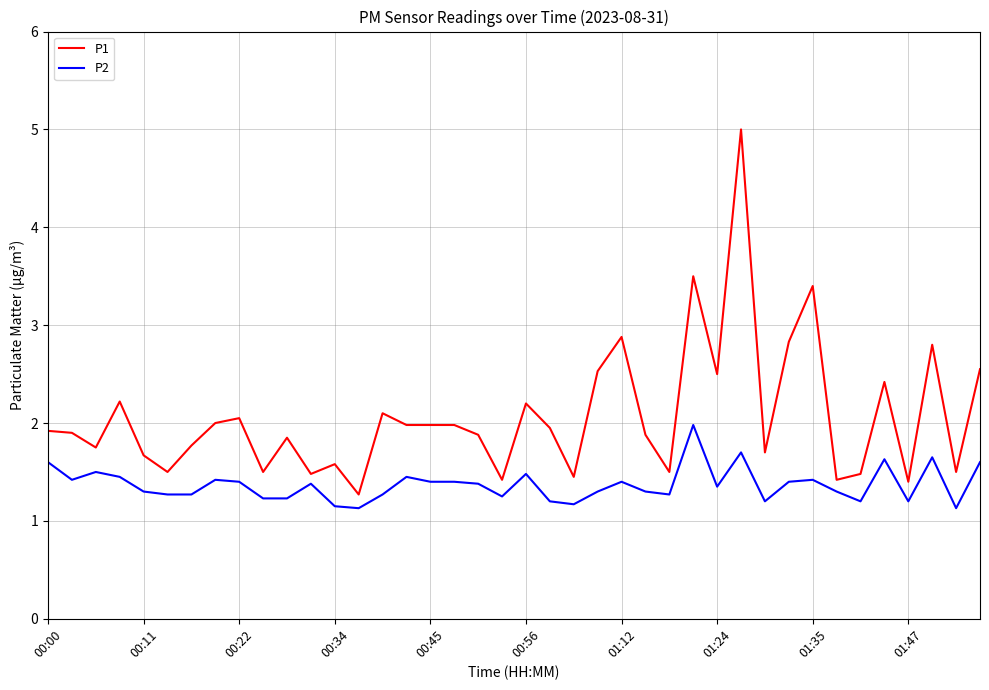

Which series has the largest total across all categories?

P1